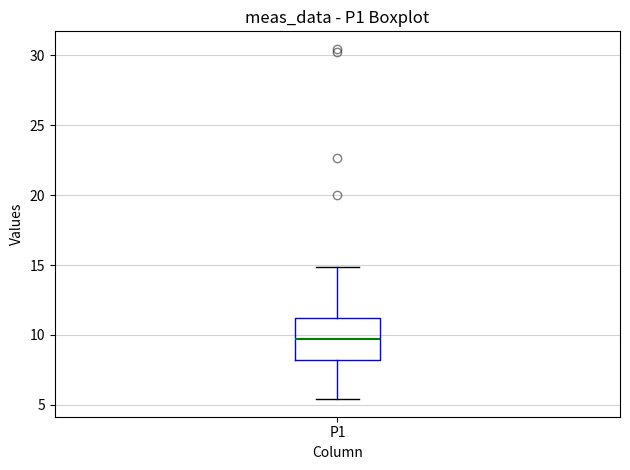

Read this box plot against the y-axis: the position of the median line, the range covered by the box, and the ends of both whiskers. The values are not printed on the chart, so give them approximately, as read against the axis.

median 9.5, box 8.0 to 11.0, whiskers 5.5 to 15.0